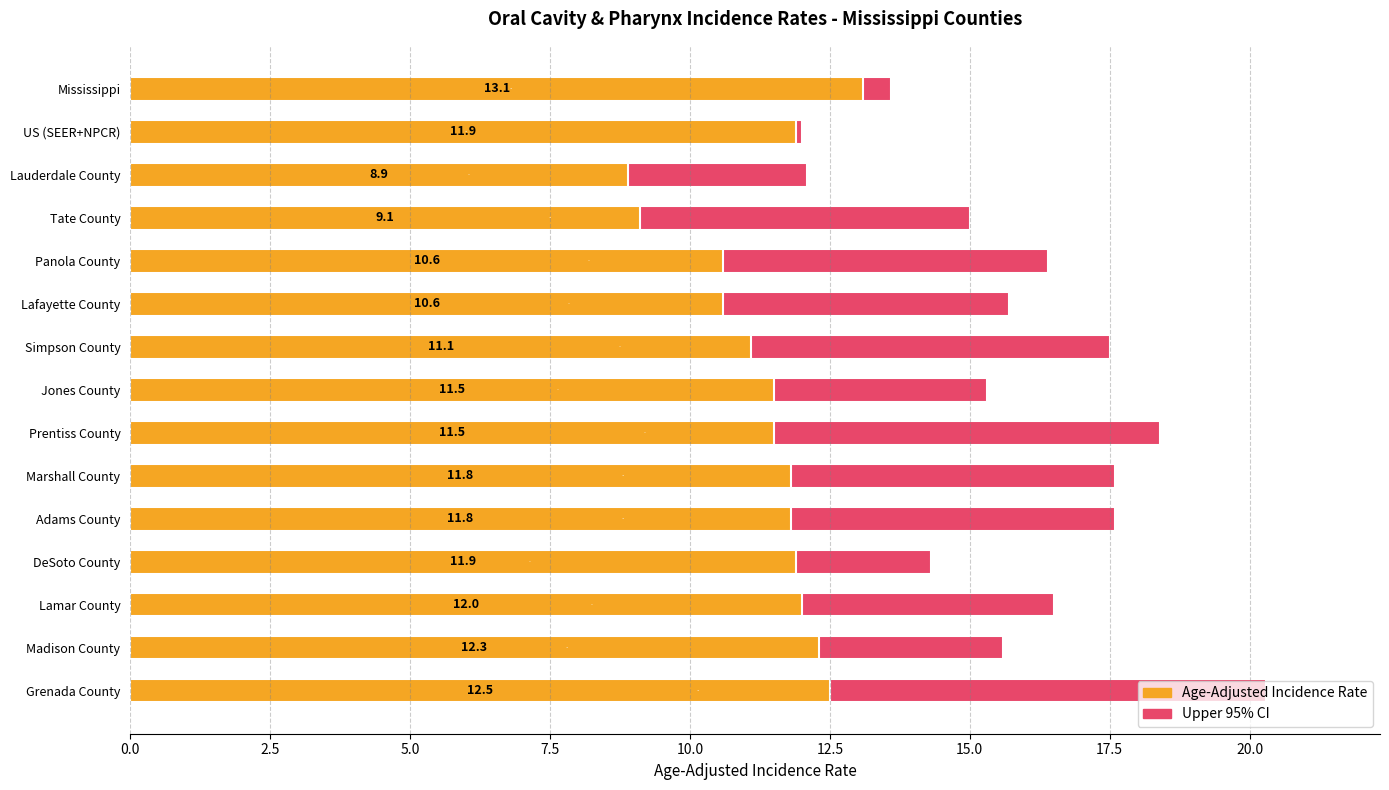

Which series has the widest spread of values?

Upper 95% CI